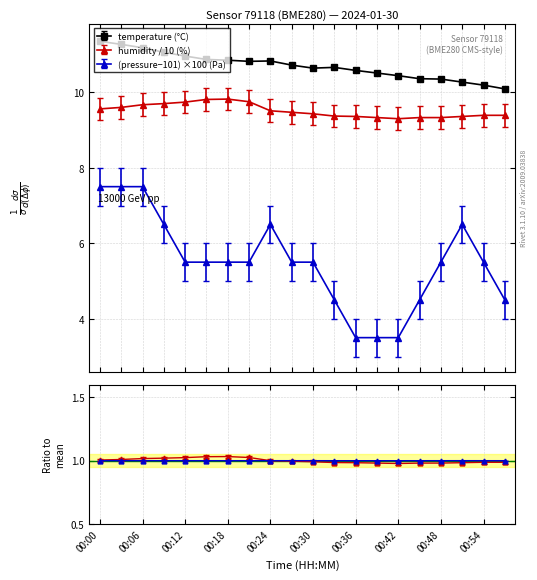

The temperature series shows 11.1 at 00:09. True or false?

True